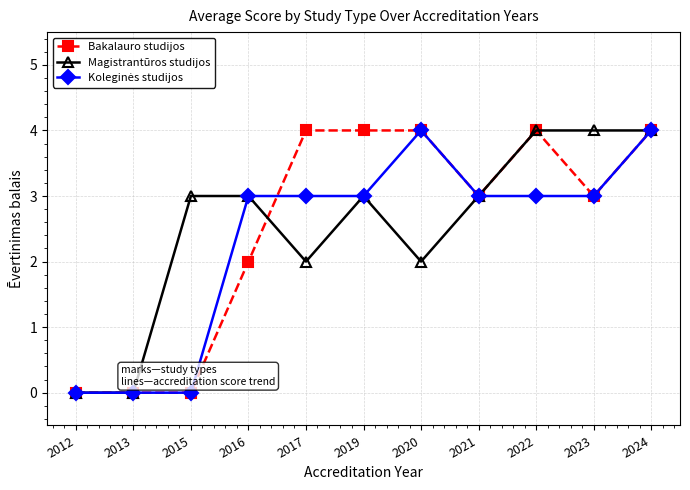

What is the total value across all series at 2022?

11